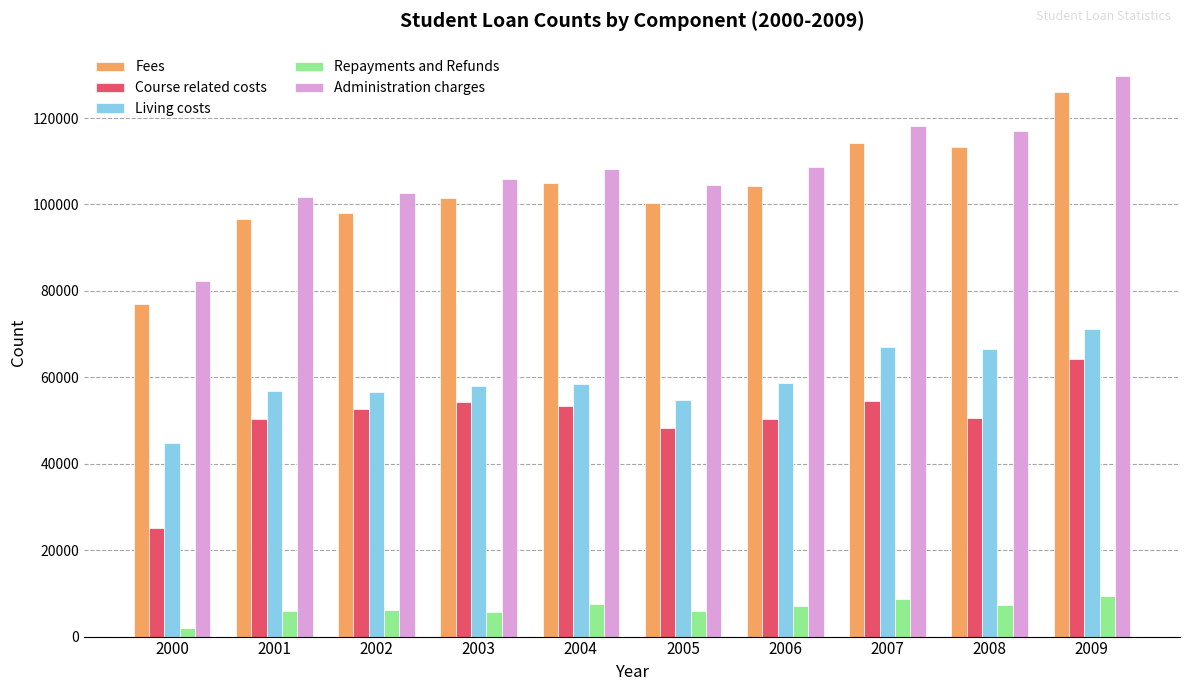

What is the maximum value for Repayments and Refunds?

9306